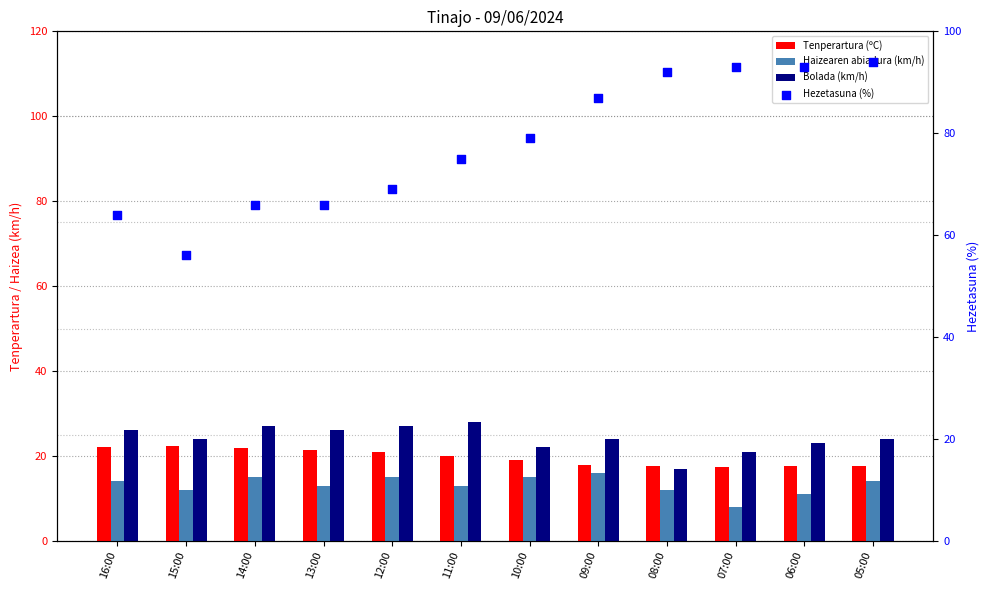

Is the value of Hezetasuna (%) at 12:00 greater than the value of Haizearen abiadura (km/h) at 15:00?

Yes